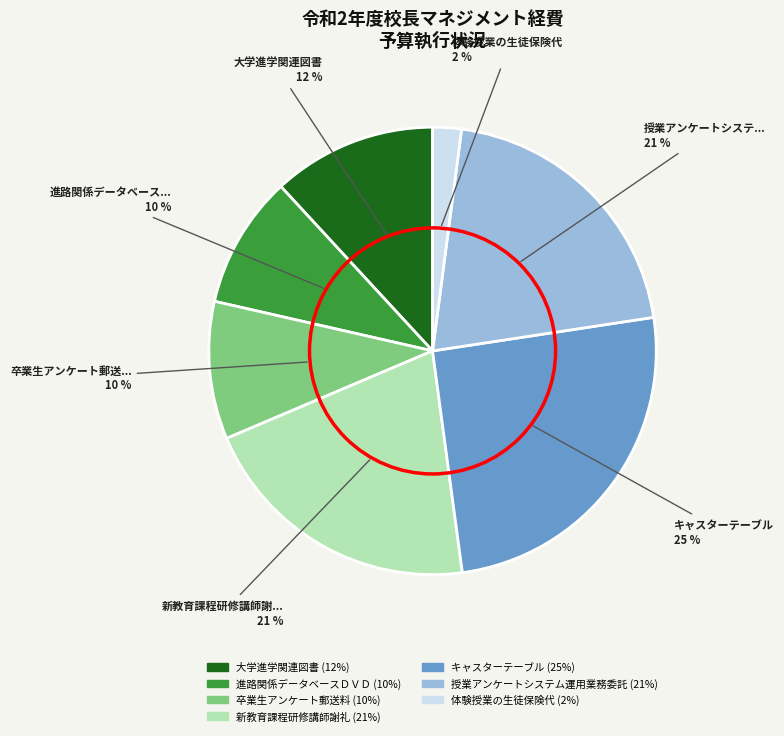

Count the number of slices in the pie.

7